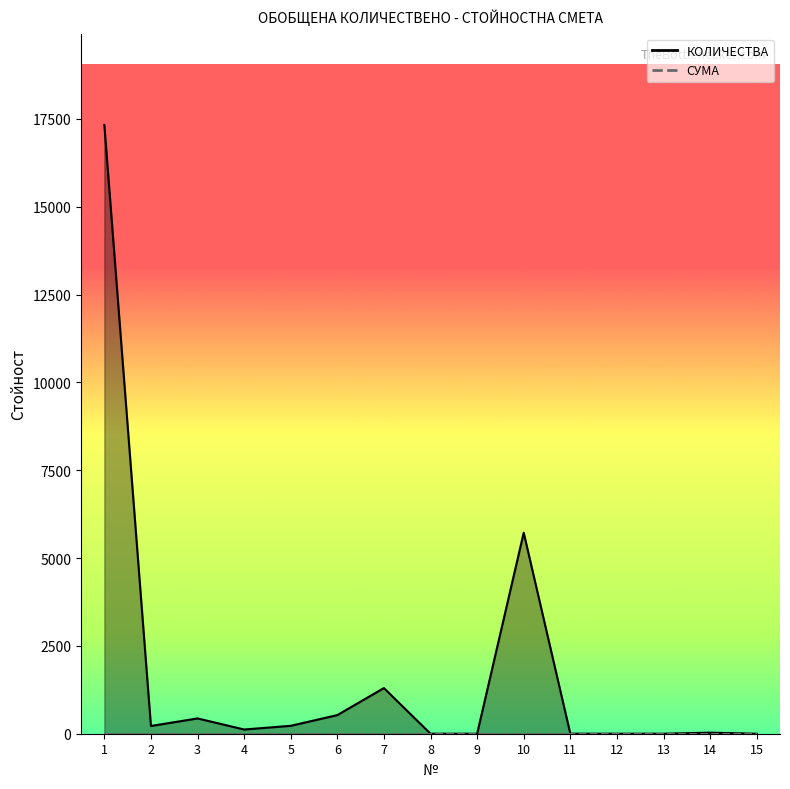

How many data points are above 120?

7